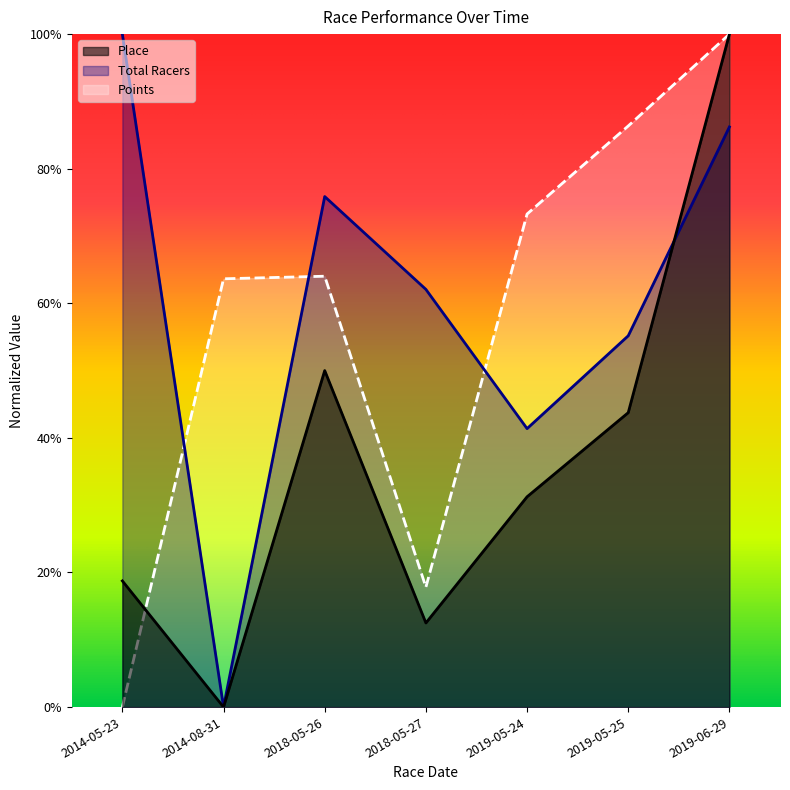

How many lines are shown in the chart?

3